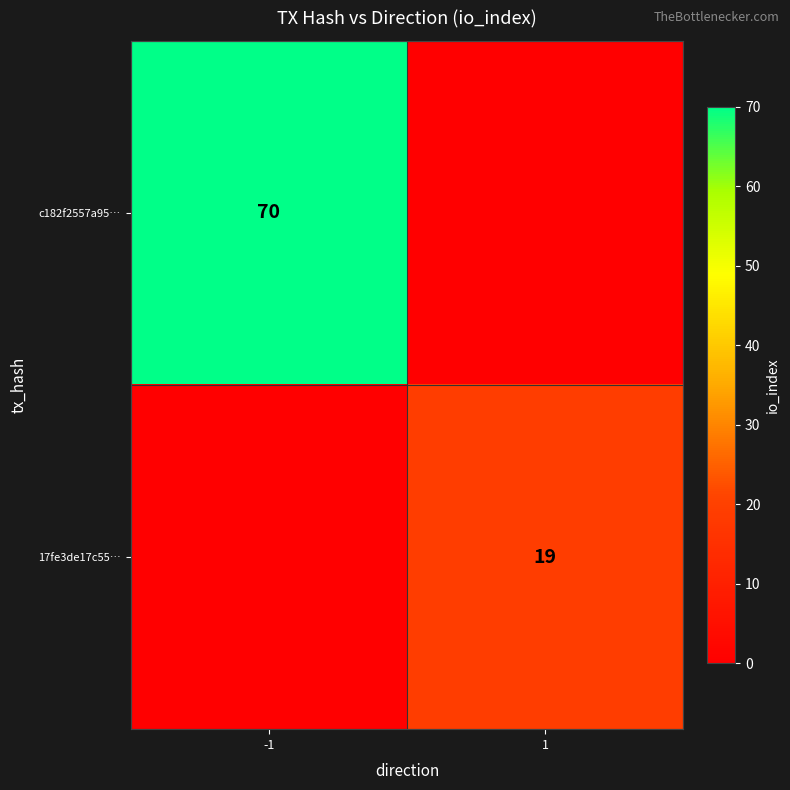

How many series are shown in this chart?

2